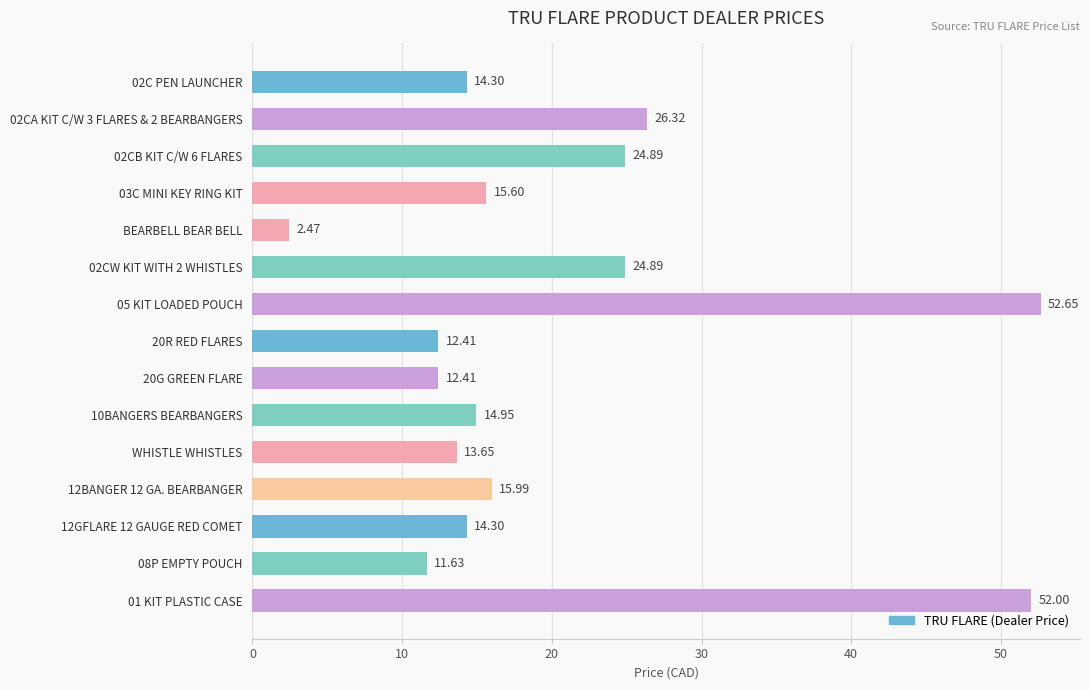

Approximately how many times larger is the value at 02C PEN LAUNCHER compared to 02CW KIT WITH 2 WHISTLES?

0.6